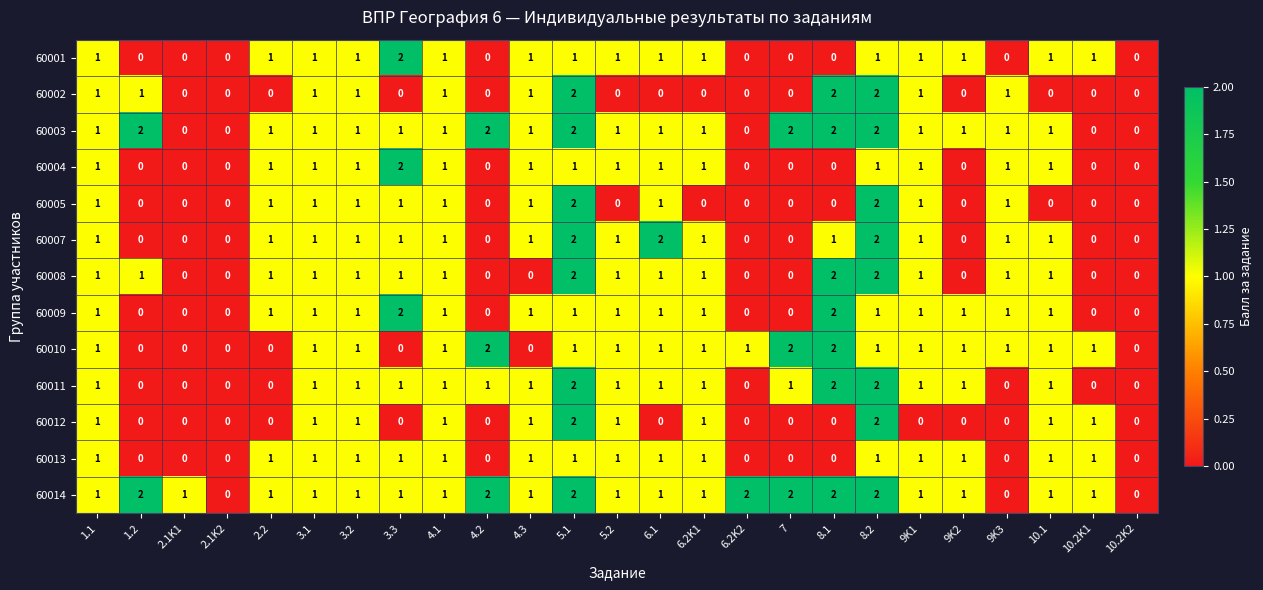

Count the 60004 values in the range 0 to 1.

24